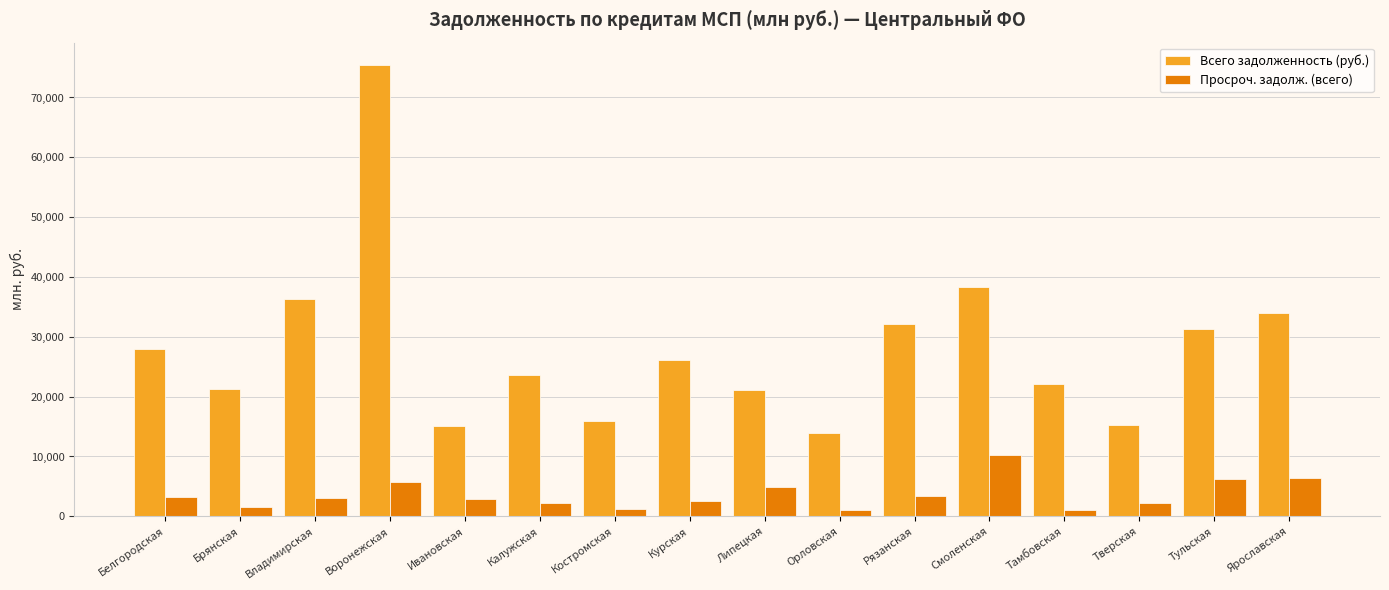

True or false: Просроч. задолж. (всего) has a value of 6357 at Ярославская.

True